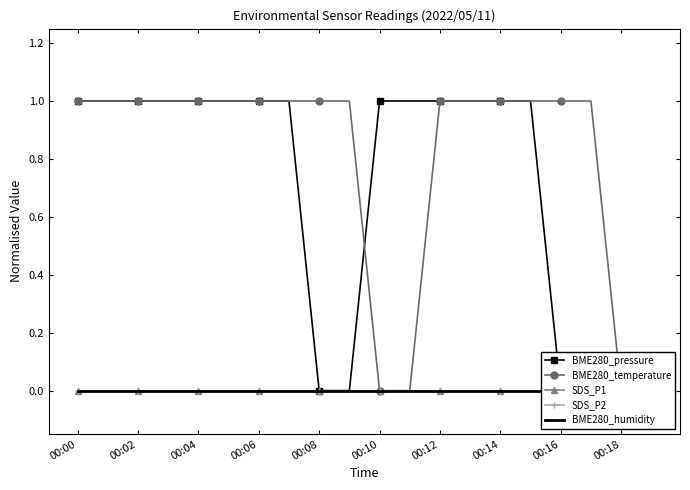

What is the value of the BME280_temperature point at the 3rd from the left?

1